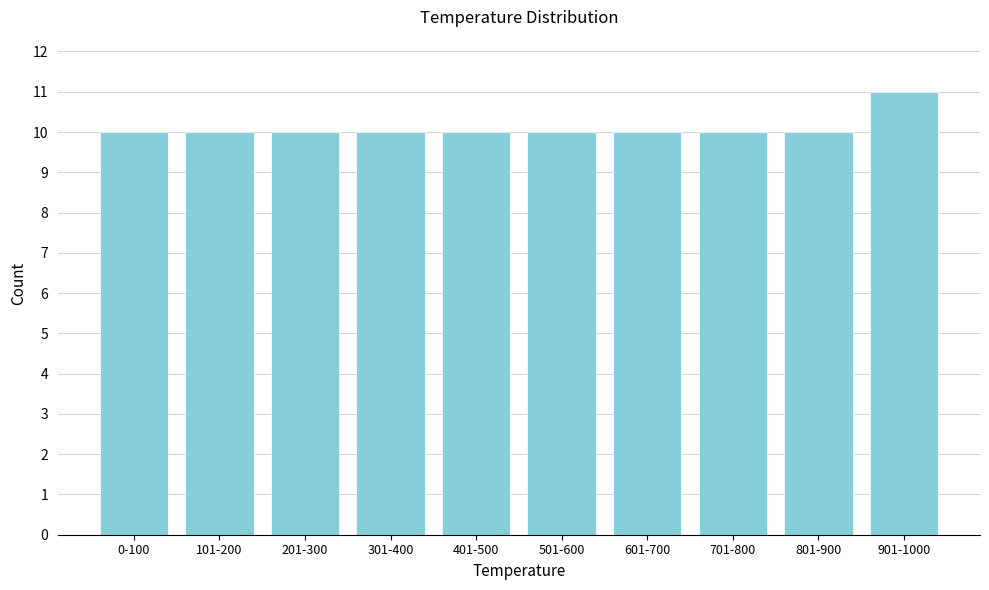

Reading right to left, list all the values displayed in this chart.

11	10	10	10	10	10	10	10	10	10